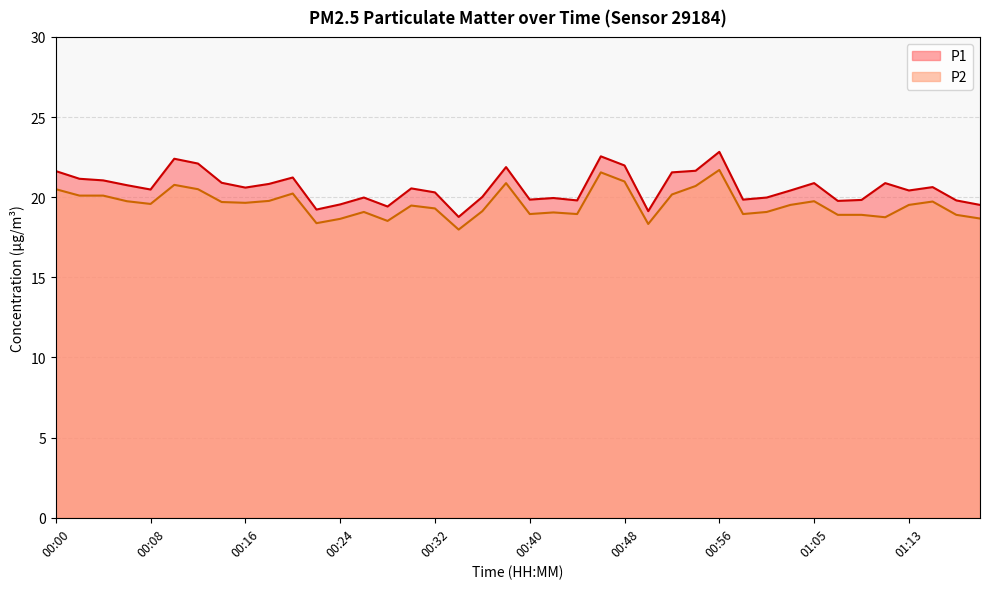

What are all the series names shown in the legend?

P1, P2